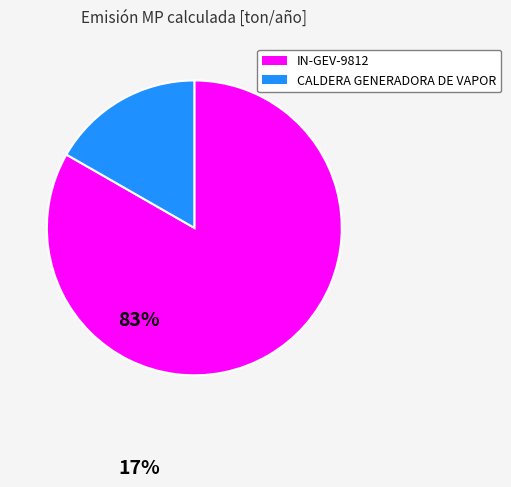

The CALDERA GENERADORA DE VAPOR slice represents 30% of the pie. True or false?

False